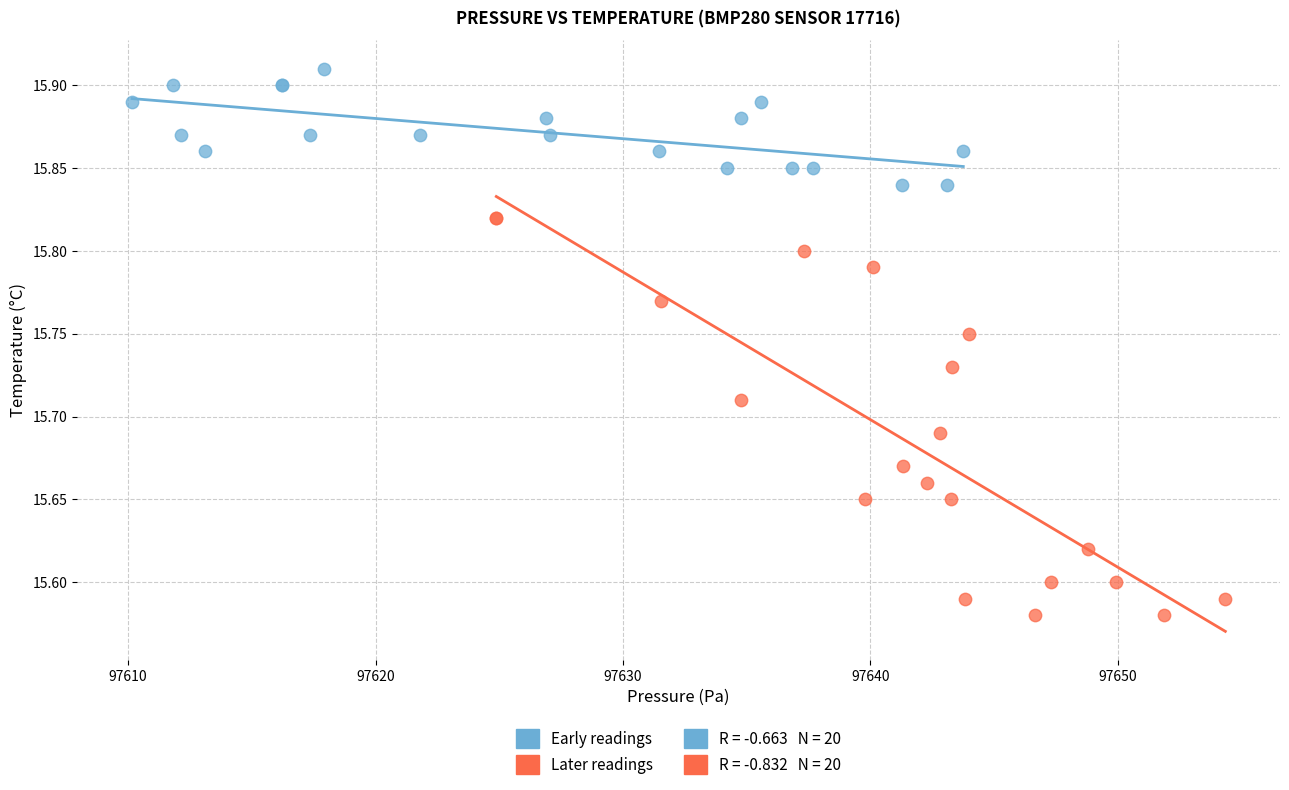

Which series contains the lowest Y value?

Later readings